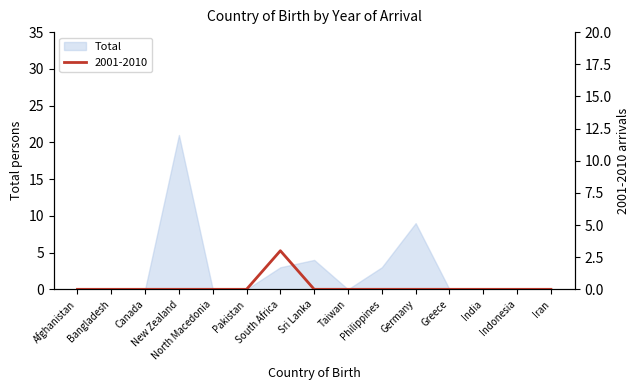

What is the highest value of the Total series?

21